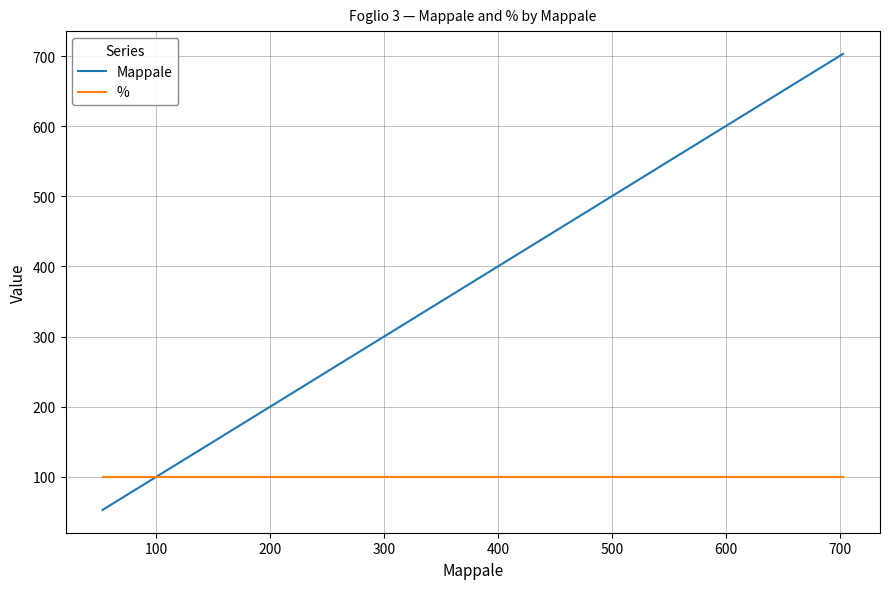

Rank the series by their maximum value, from lowest to highest.

%, Mappale